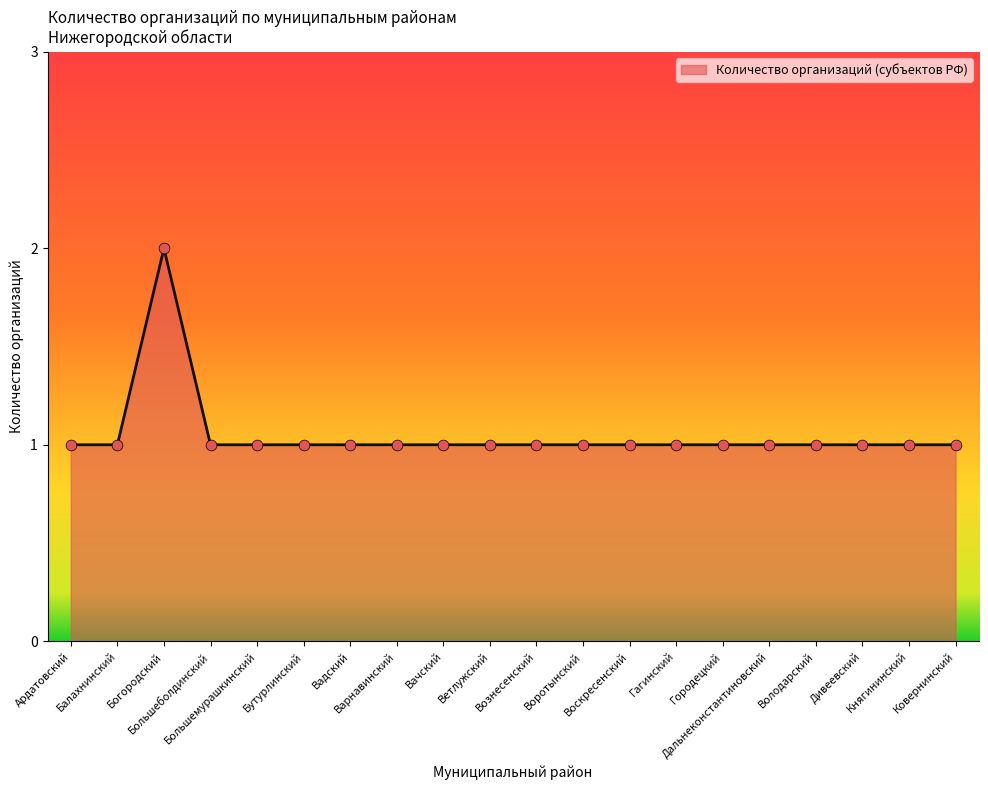

Approximately how many times larger is the value at Воскресенский compared to Ветлужский?

1.0